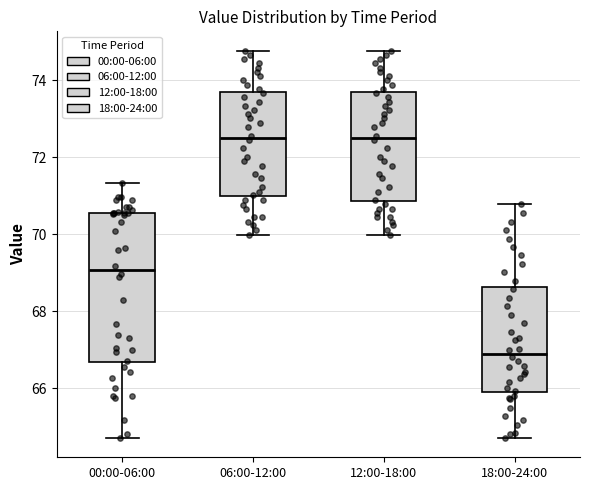

Reading left to right, read every box against the y-axis: the position of its median line, the range the box covers, and the ends of its whiskers. The values are not printed on the chart, so give them approximately, as read against the axis.

00:00-06:00: median 69.0, box 66.6 to 70.6, whiskers 64.8 to 71.4
06:00-12:00: median 72.6, box 71.0 to 73.6, whiskers 70.0 to 74.8
12:00-18:00: median 72.6, box 70.8 to 73.6, whiskers 70.0 to 74.8
18:00-24:00: median 67.0, box 66.0 to 68.6, whiskers 64.8 to 70.8